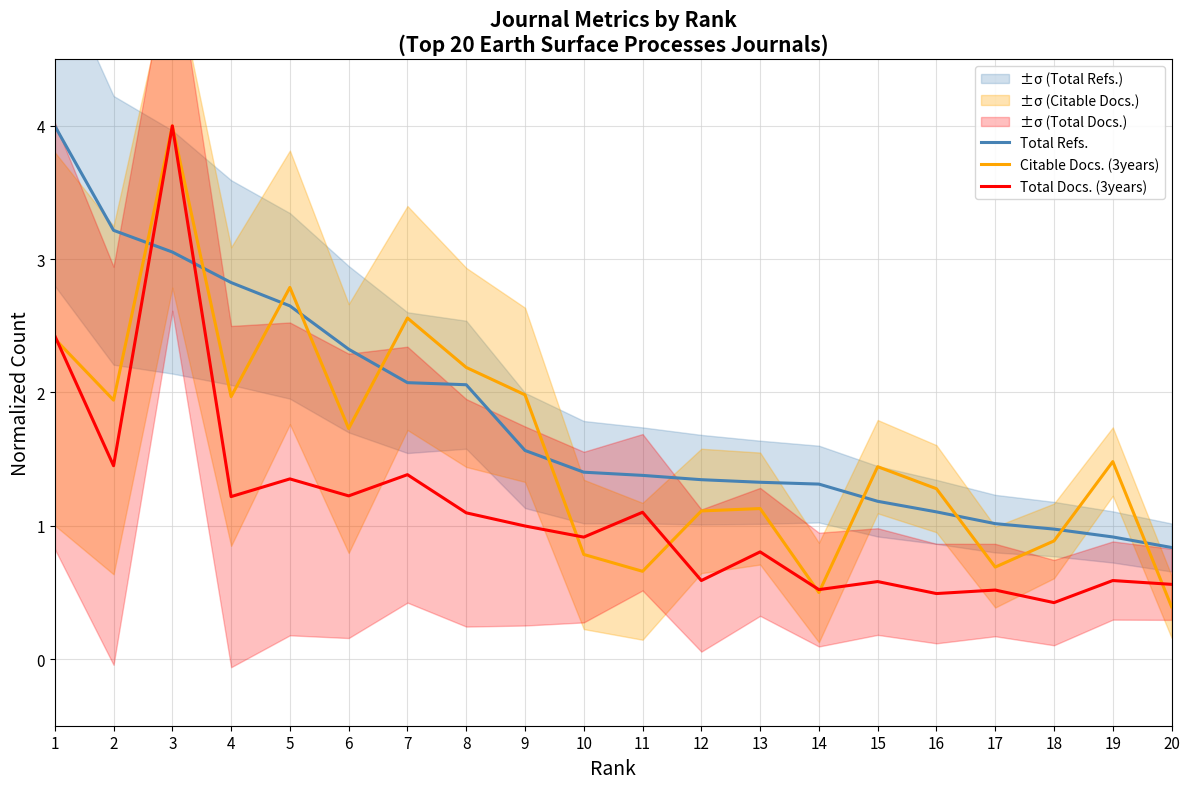

At how many categories does at least one series exceed 2?

8